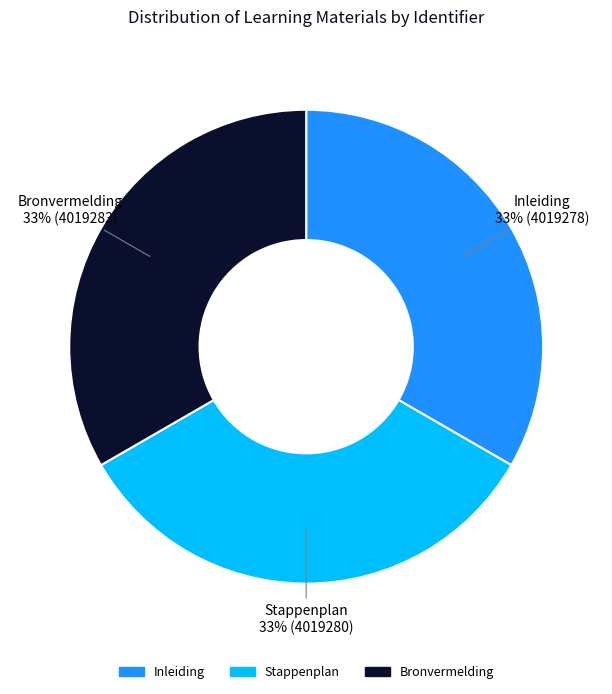

True or false: Inleiding accounts for 33% of the total.

True